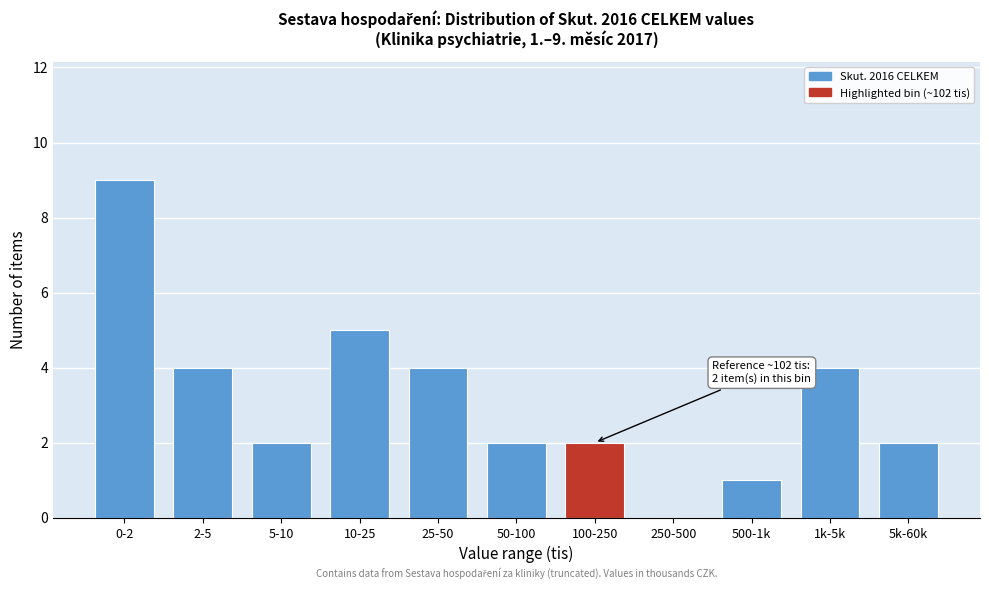

Reading right to left, transcribe all the data shown in this chart.

5k-60k=2	1k-5k=4	500-1k=1	250-500=0	100-250=2	50-100=2	25-50=4	10-25=5	5-10=2	2-5=4	0-2=9